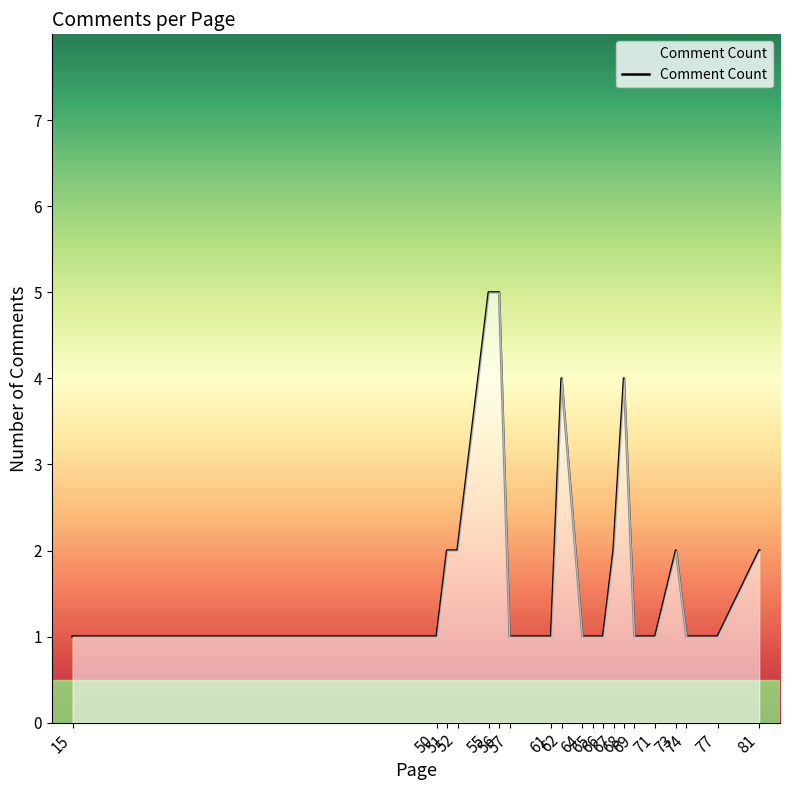

Which has a higher value, 73 or 62?

62